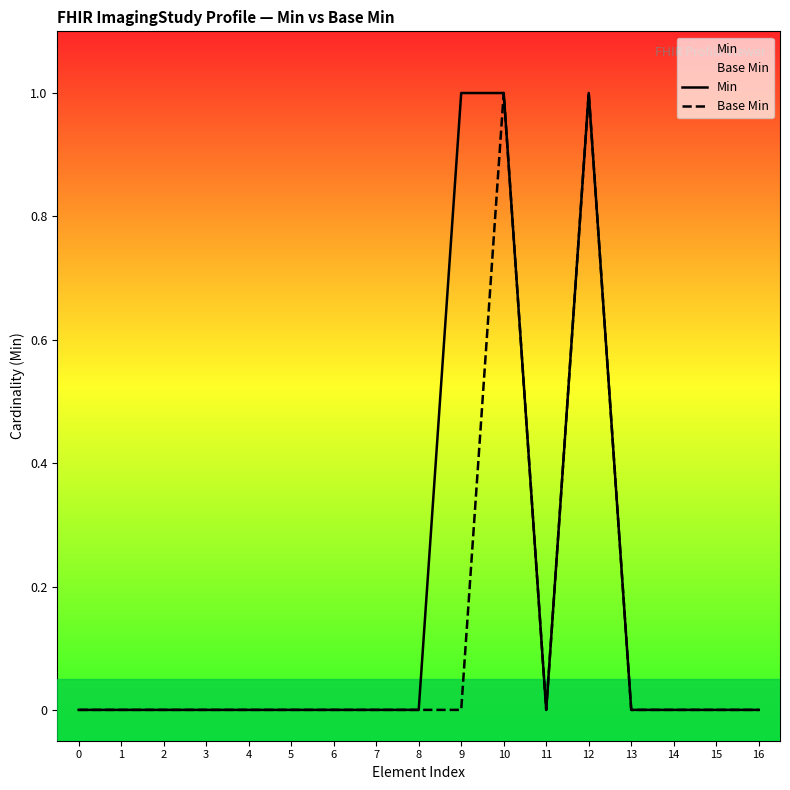

Reading left to right, extract all data points from this chart.

Min: 0	0	0	0	0	0	0	0	0	1	1	0	1	0	0	0	0
Base Min: 0	0	0	0	0	0	0	0	0	0	1	0	1	0	0	0	0